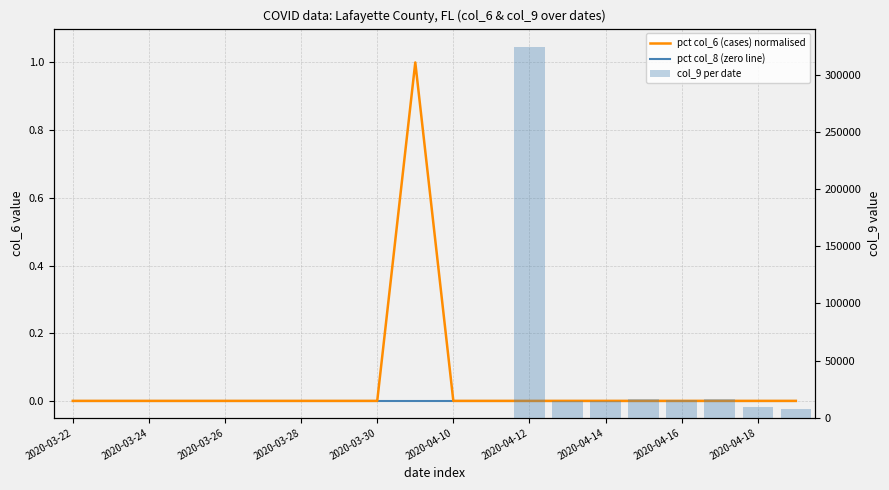

How many series are shown in this chart?

3